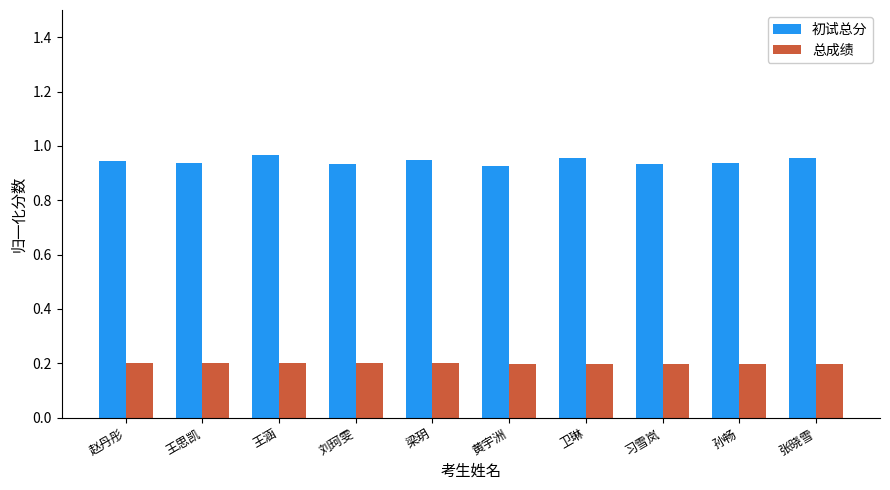

The value of 总成绩 at 梁玥 is 0.2. True or false?

True